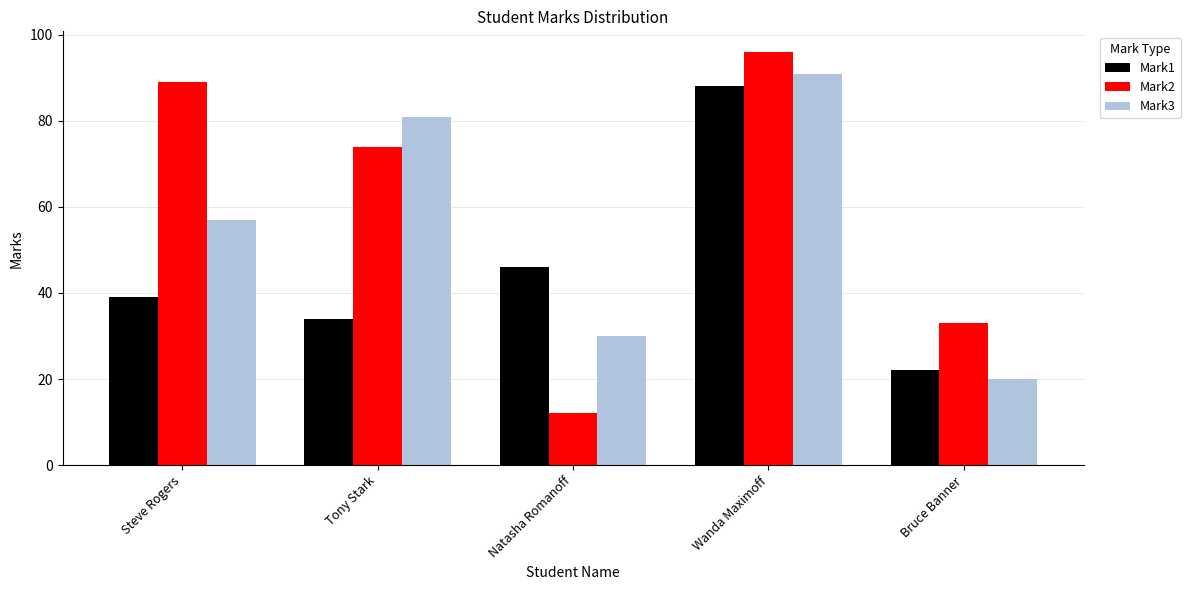

The value of Mark3 at Wanda Maximoff is 34. True or false?

False